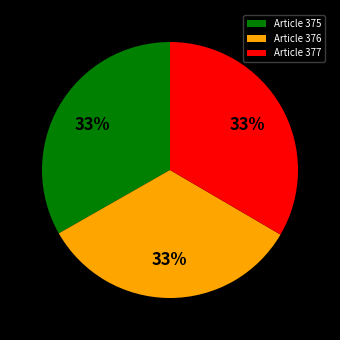

Is there any slice that represents more than half of the pie?

No